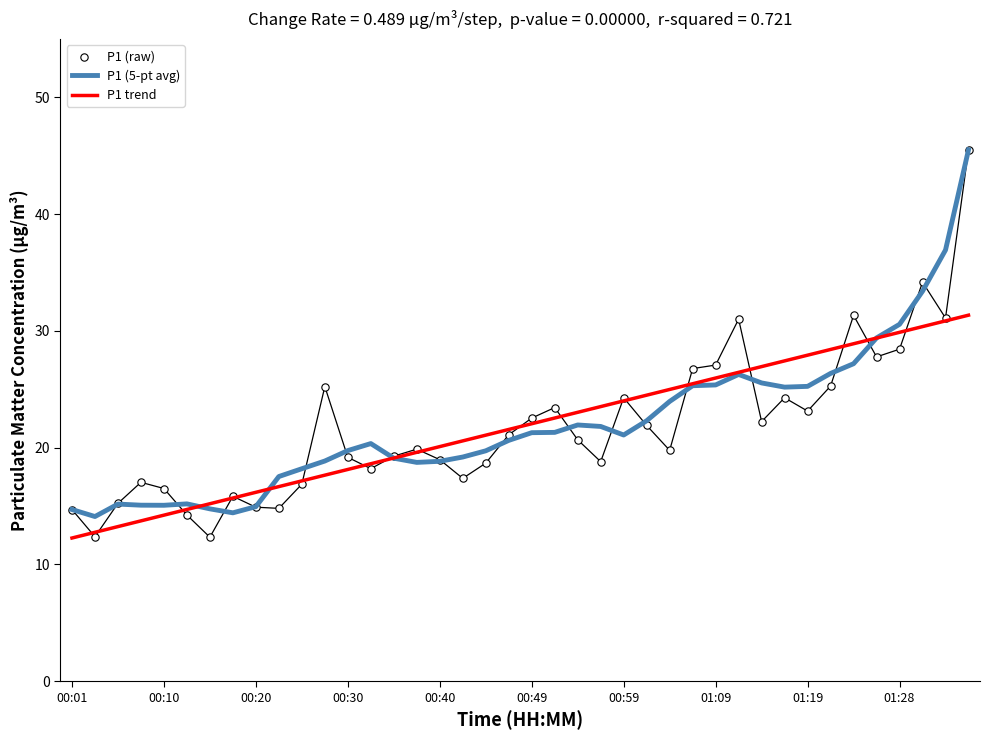

Is the value of P1 (5-pt avg) at 15 greater than the value of P1 trend at 29?

No